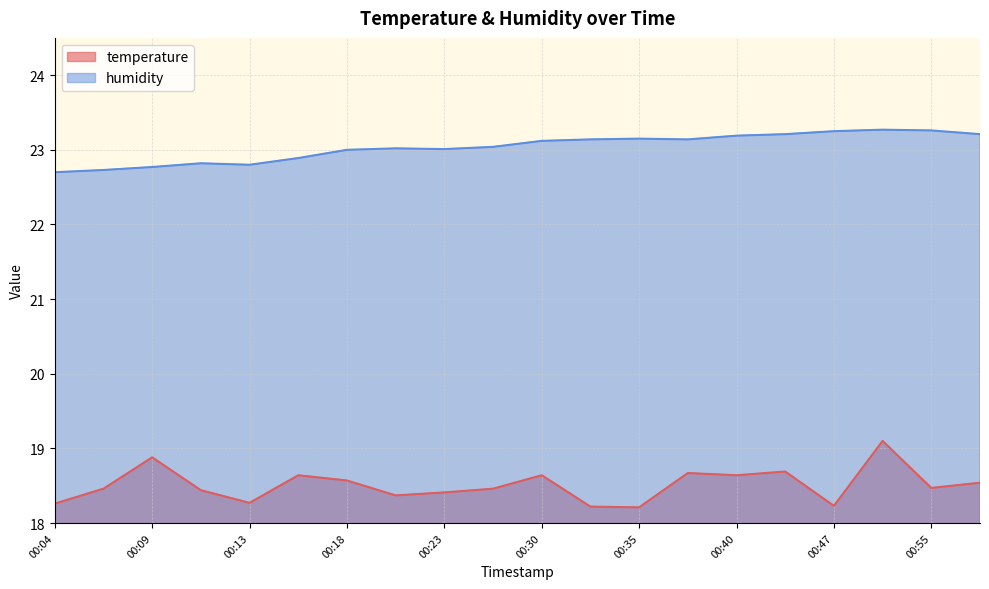

What is the smallest value displayed?

18.2